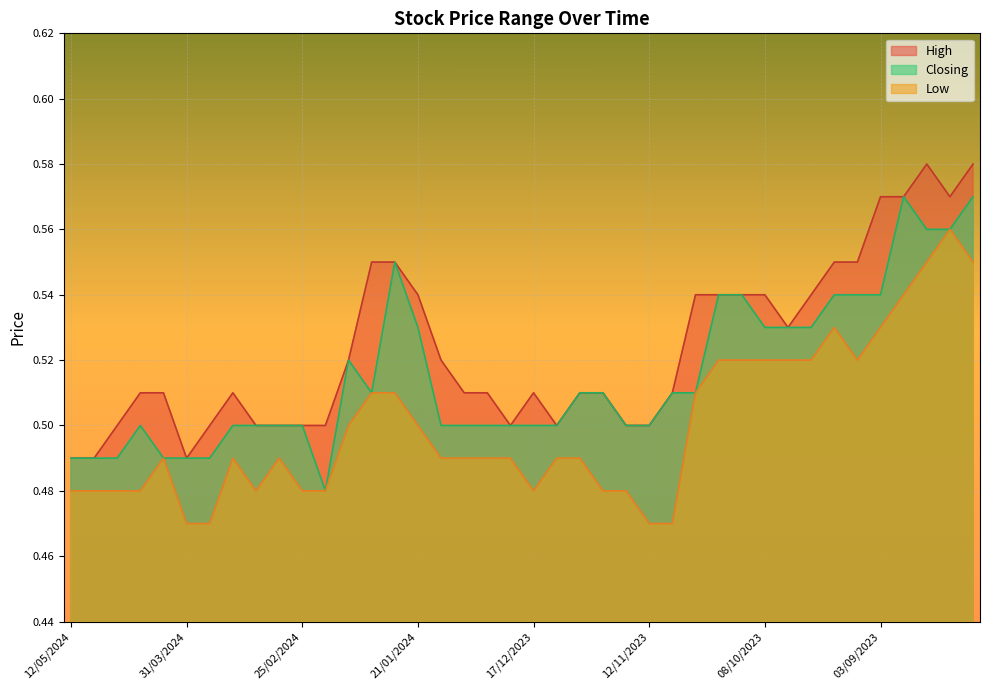

What is the value of the High point at the 28th from the left?

0.5